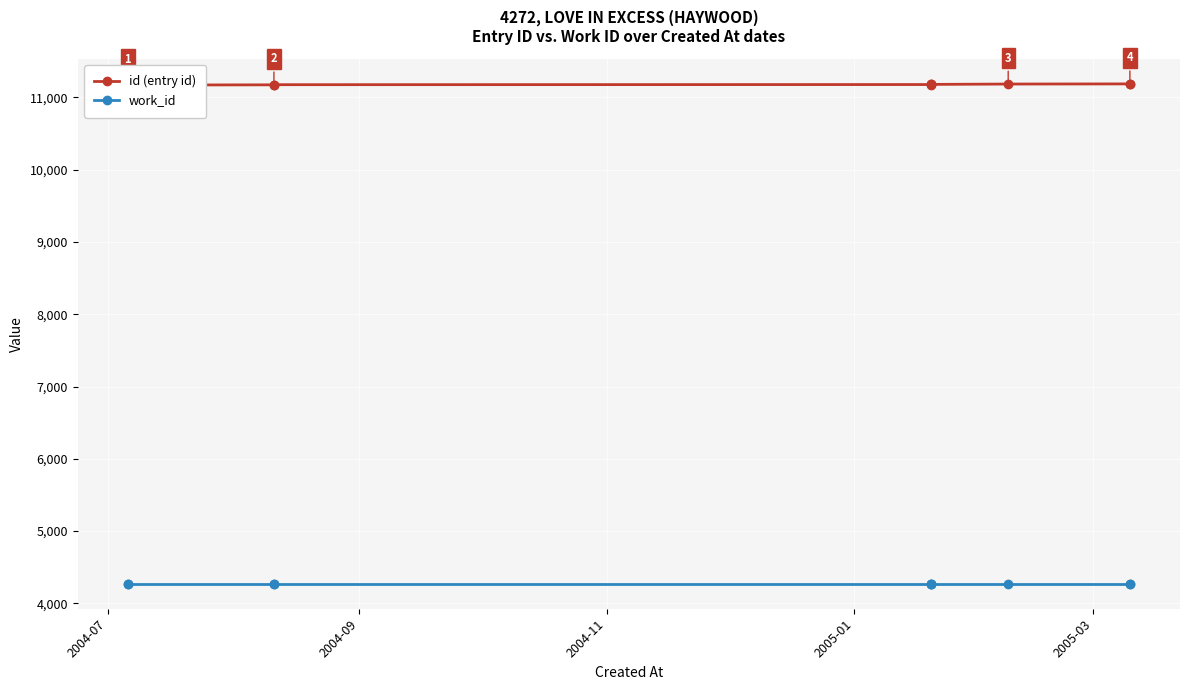

Which category has the lowest value in the work_id series?

2004-07